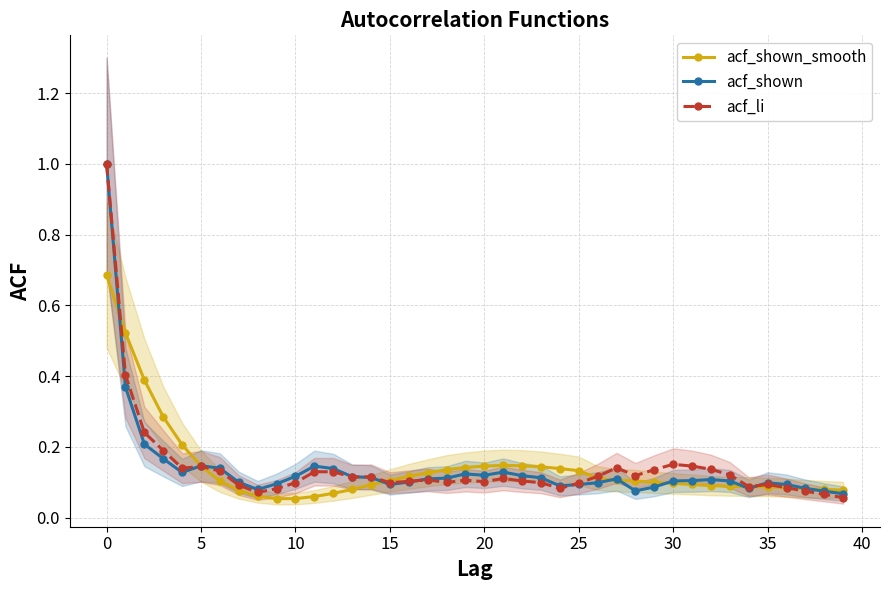

True or false: acf_shown has more than 2 points higher than both neighbors.

True